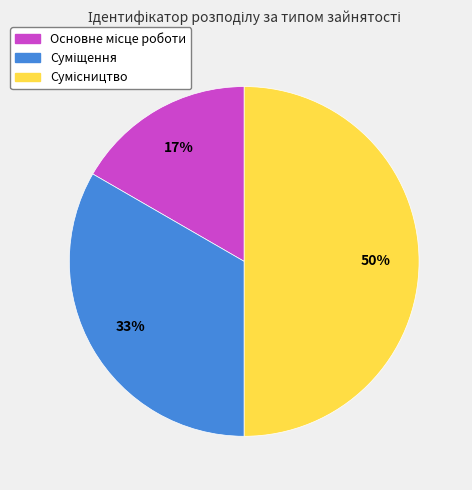

To the nearest percent, what is the average slice percentage?

33%